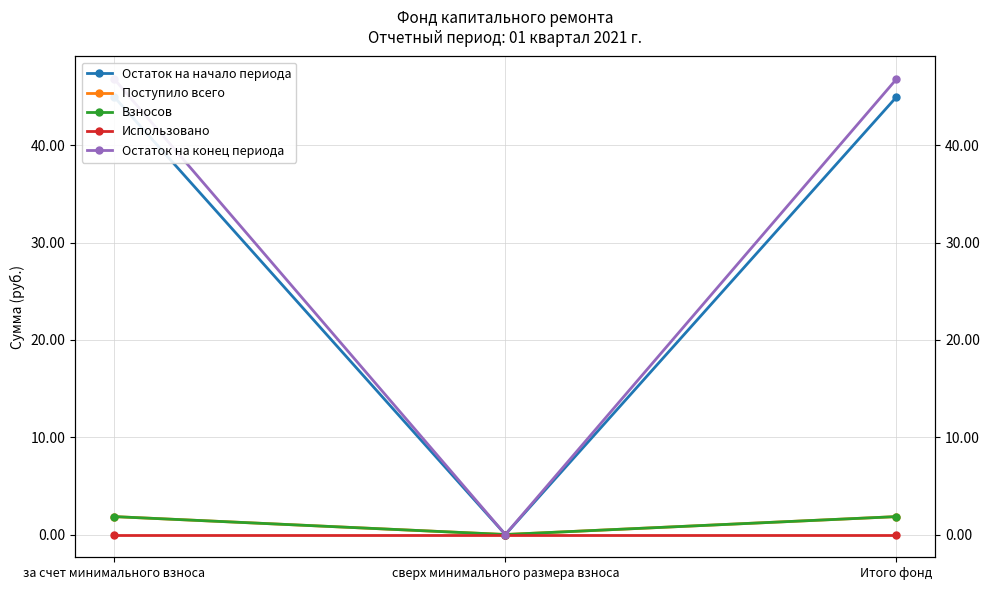

Which series has the largest total across all categories?

Остаток на конец периода